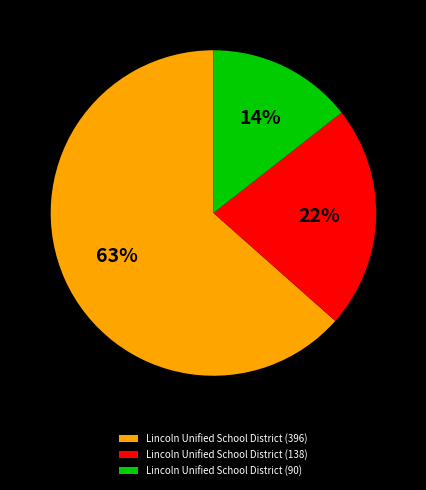

To the nearest percent, what is the average slice percentage?

33%